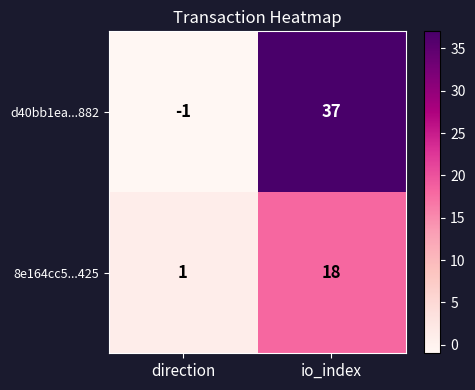

Which category has the highest value across all series?

io_index